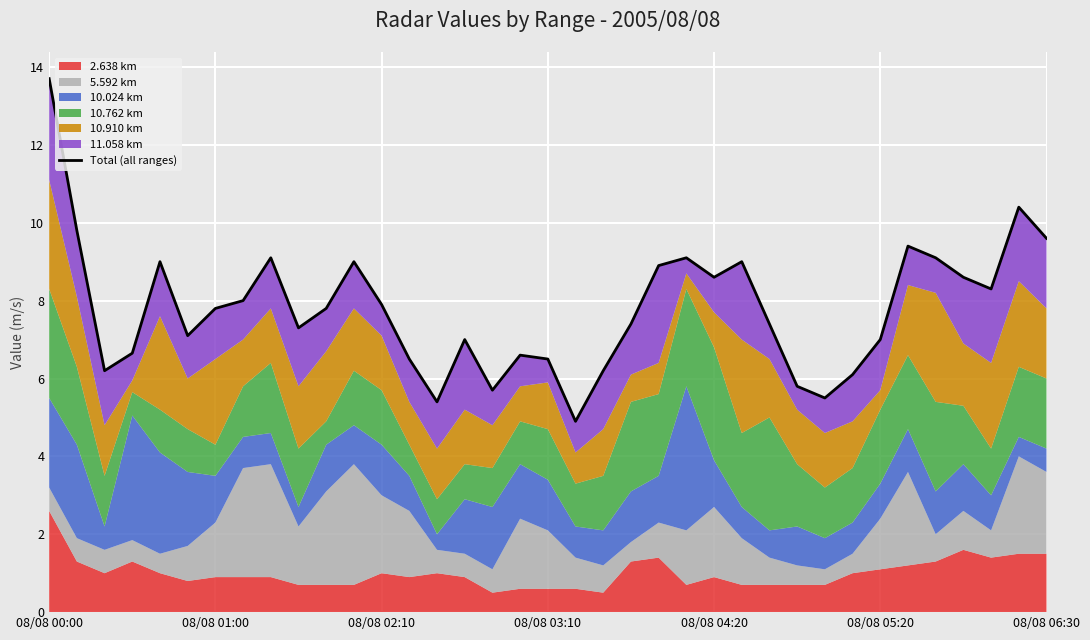

What is the value of the 23rd point from the left?

8.9